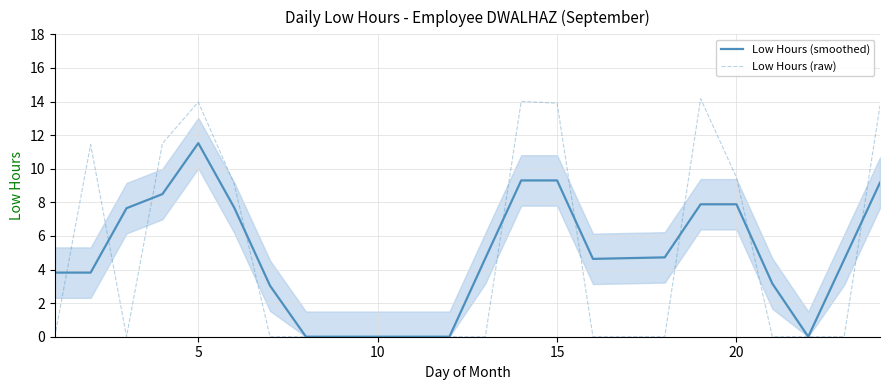

The value of Low Hours (raw) at 20 is 14.3. True or false?

False